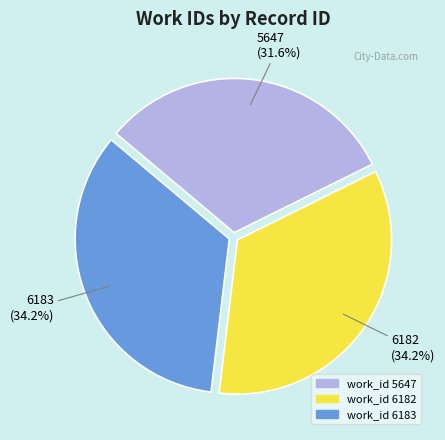

Does any single category account for the majority?

No